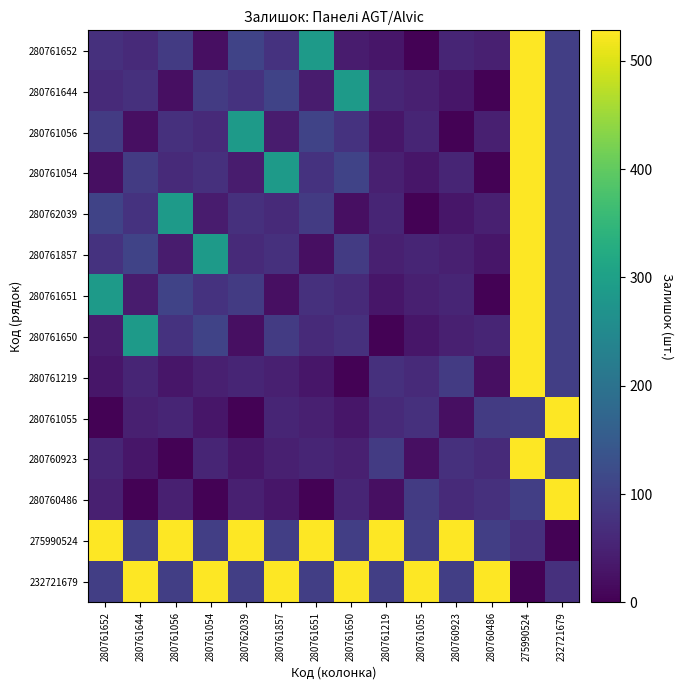

At how many categories does at least one series exceed 272?

14